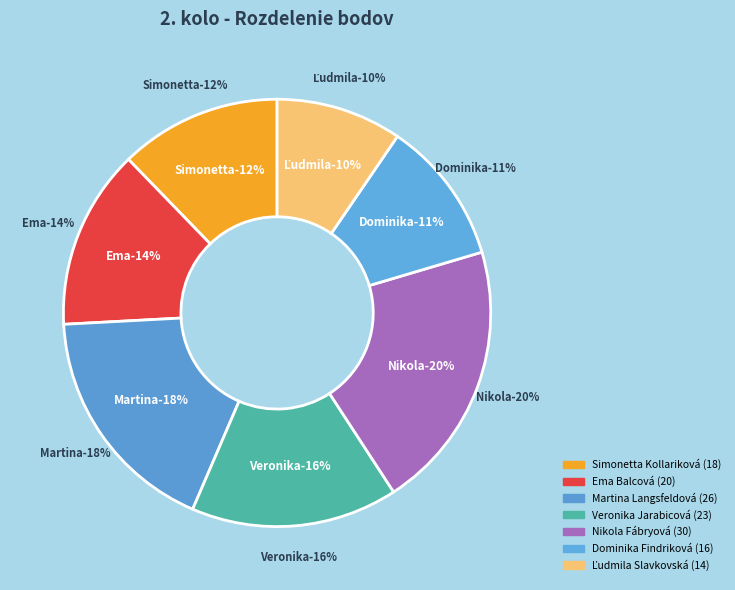

Which slice is the largest?

Nikola Fábryová